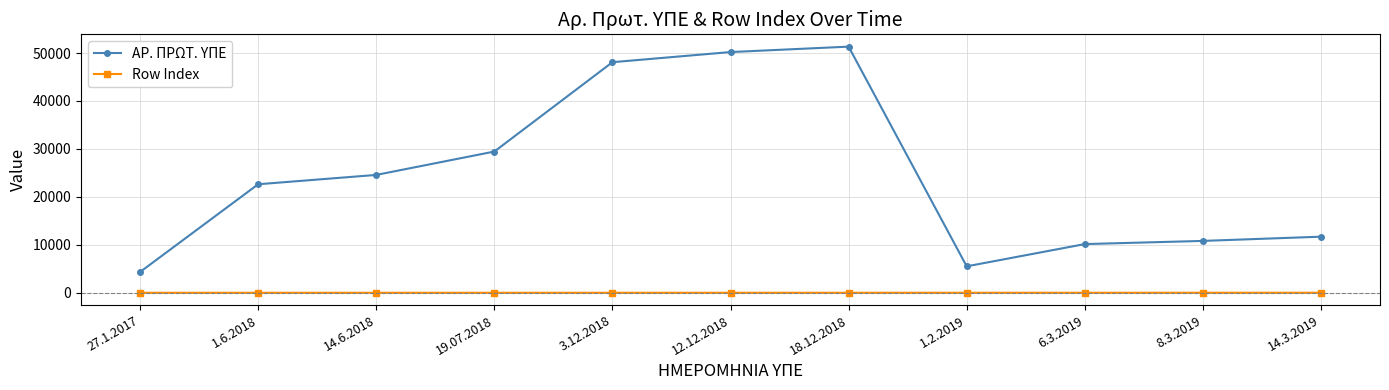

Rank the series at 14.6.2018 from highest to lowest value.

ΑΡ. ΠΡΩΤ. ΥΠΕ, Row Index